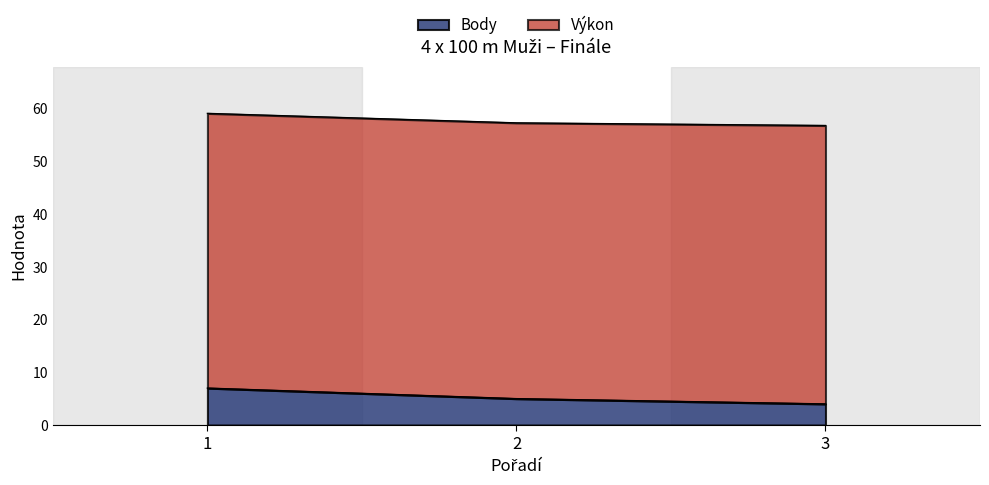

What is the minimum value shown in the chart?

4